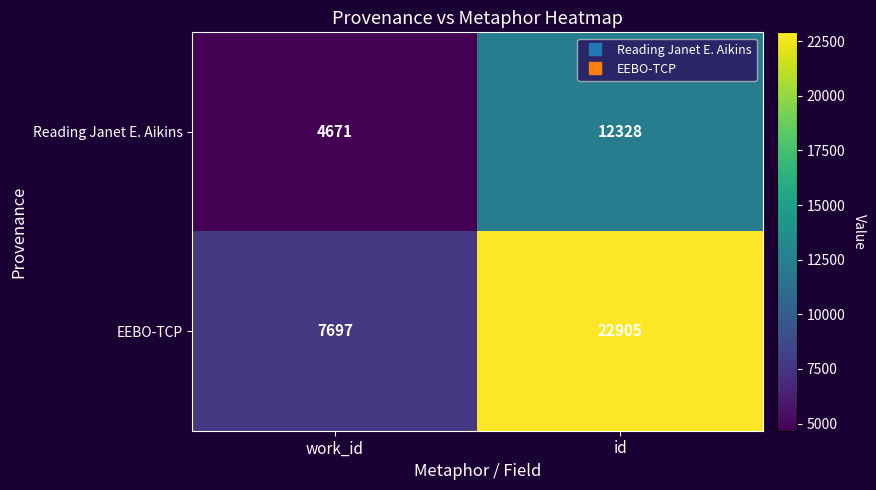

At which category is the sum across all series the highest?

id